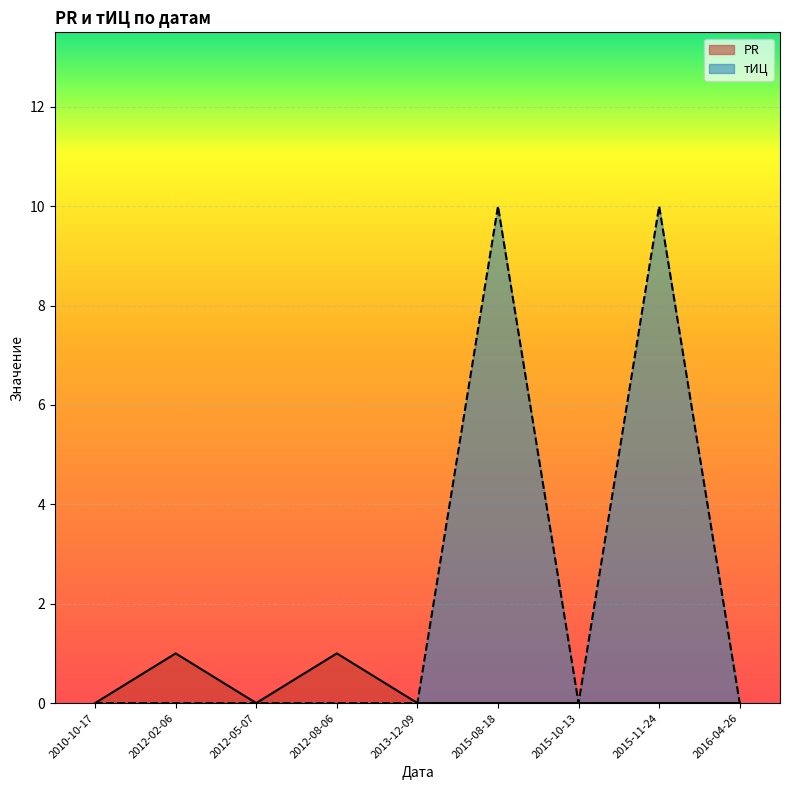

Between 2015-11-24 and 2015-10-13, which is larger?

2015-11-24